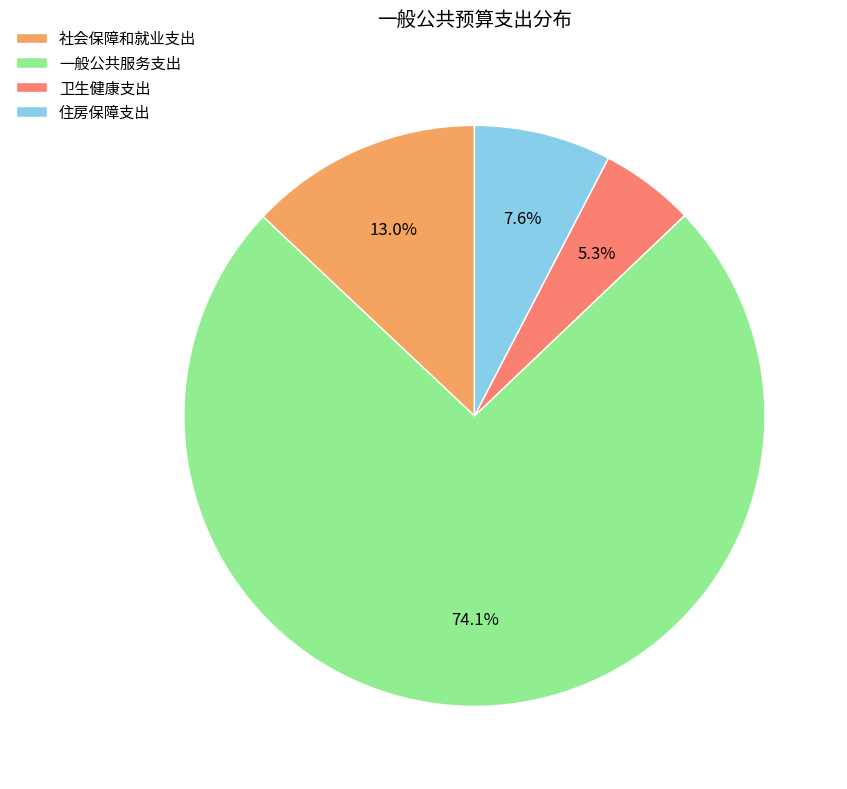

Is it true that 住房保障支出 is 1% of the pie?

False